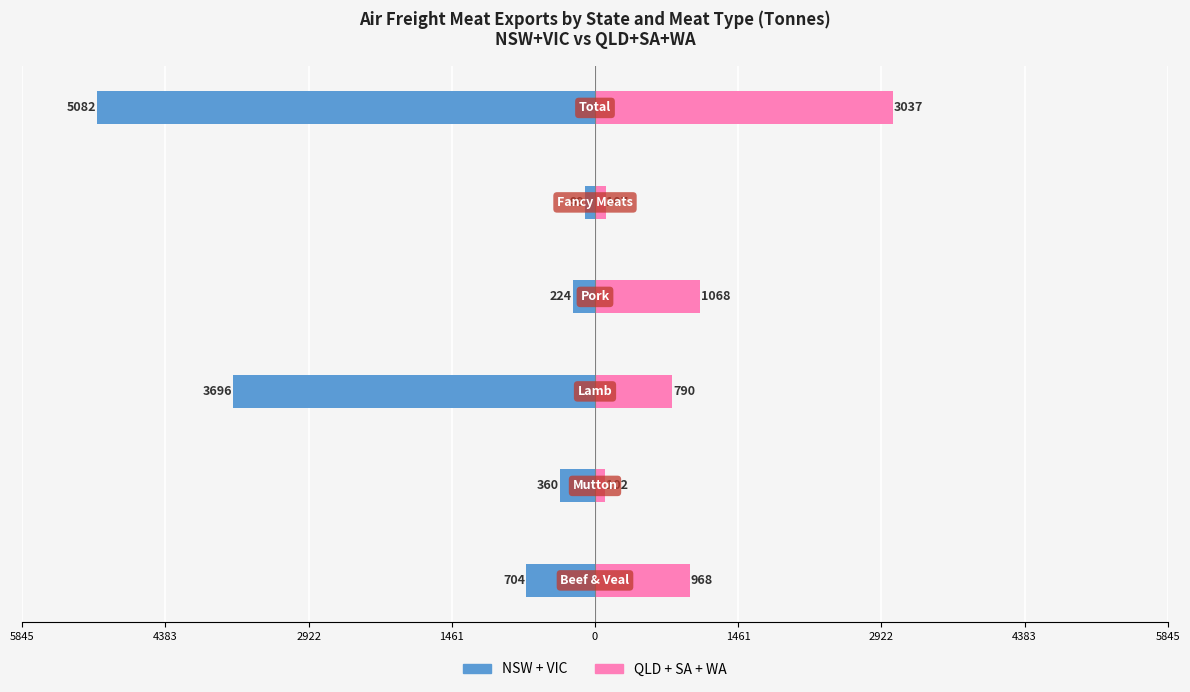

How many groups of bars are there?

6